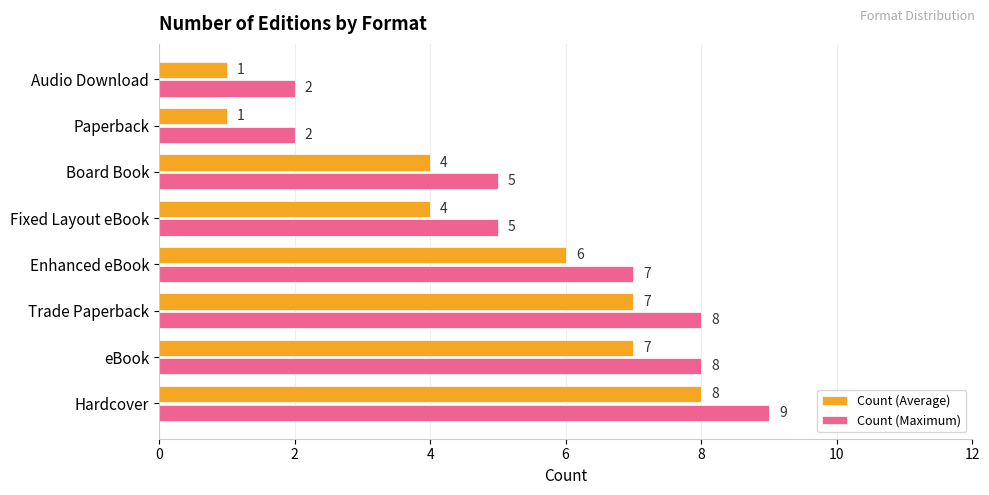

At Fixed Layout eBook, list the series in order from largest to smallest.

Count (Maximum), Count (Average)